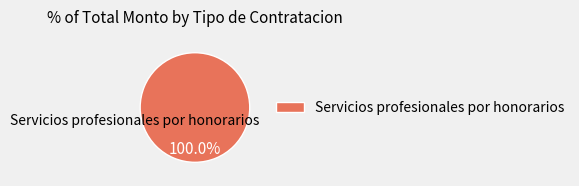

Is there any slice that represents more than half of the pie?

Yes